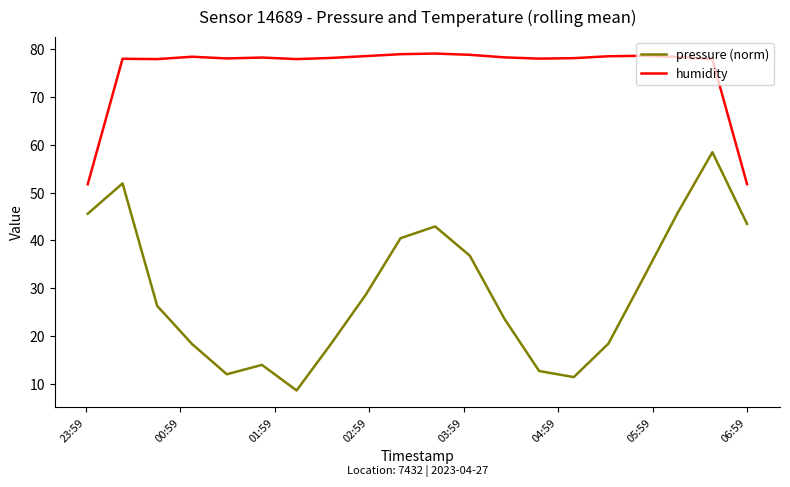

At how many categories does at least one series exceed 54?

18